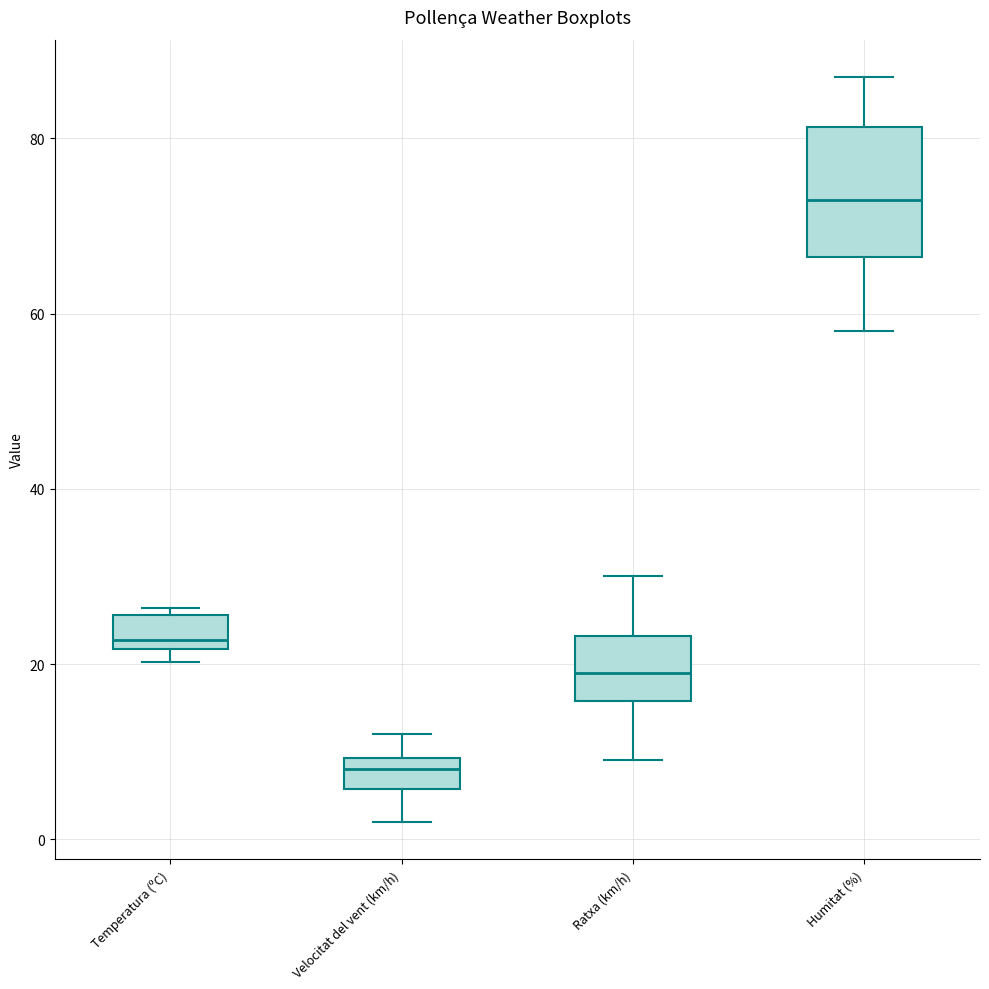

Where is the upper edge of the box for Temperatura (ºC) on the y-axis? The values are not printed on the chart, so give them approximately, as read against the axis.

26